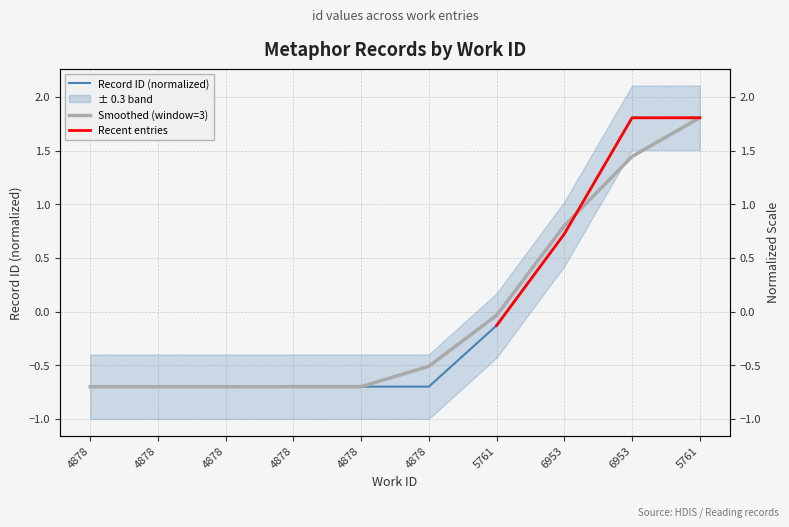

At which label does the data first exceed 0?

6953